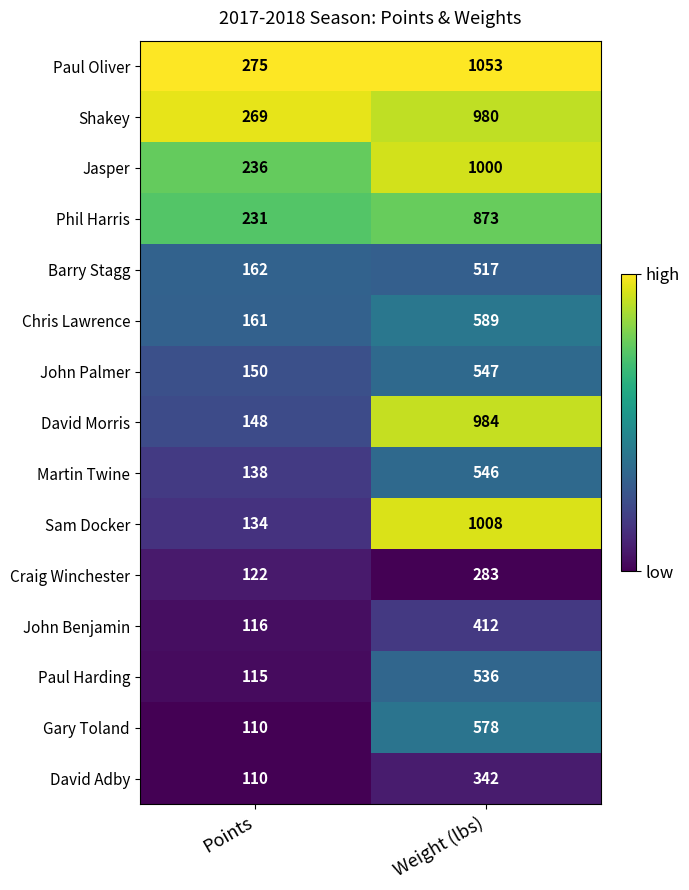

Reading left to right, extract all data points from this chart.

Paul Oliver: 275	1053
Shakey: 269	980
Jasper: 236	1000
Phil Harris: 231	873
Barry Stagg: 162	517
Chris Lawrence: 161	589
John Palmer: 150	547
David Morris: 148	984
Martin Twine: 138	546
Sam Docker: 134	1008
Craig Winchester: 122	283
John Benjamin: 116	412
Paul Harding: 115	536
Gary Toland: 110	578
David Adby: 110	342